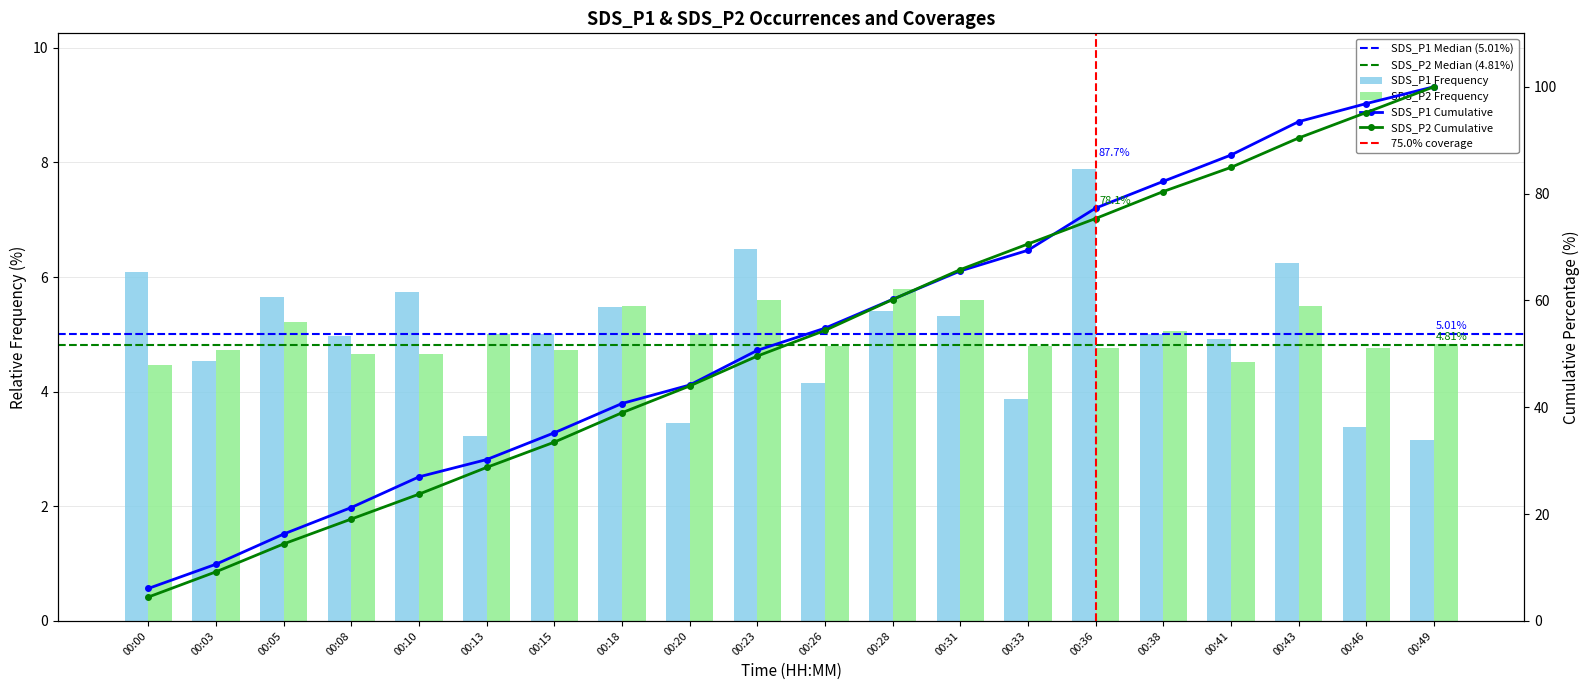

At which label is SDS_P2 closest to 5?

00:13